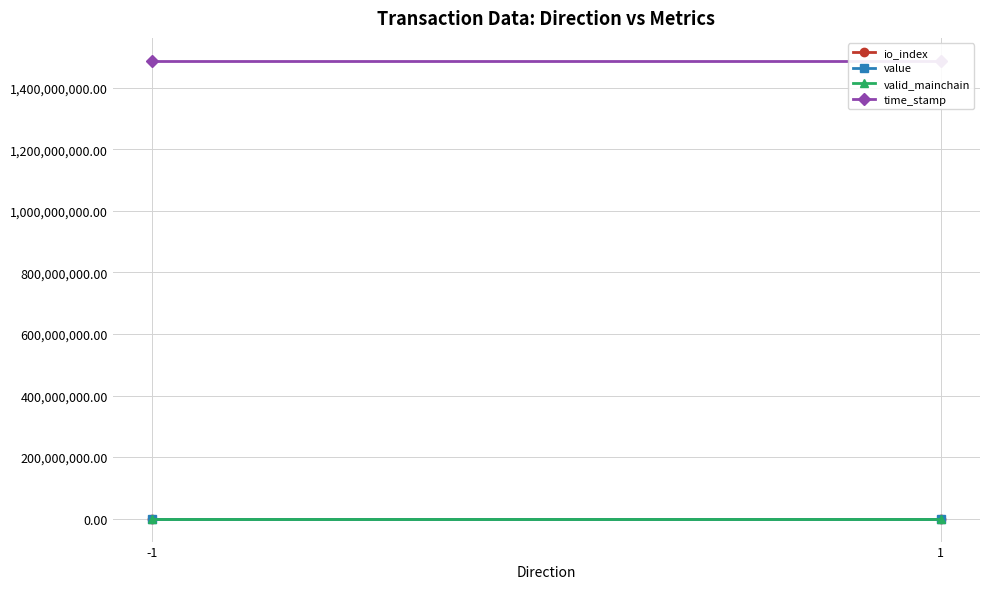

How many lines are shown in the chart?

4